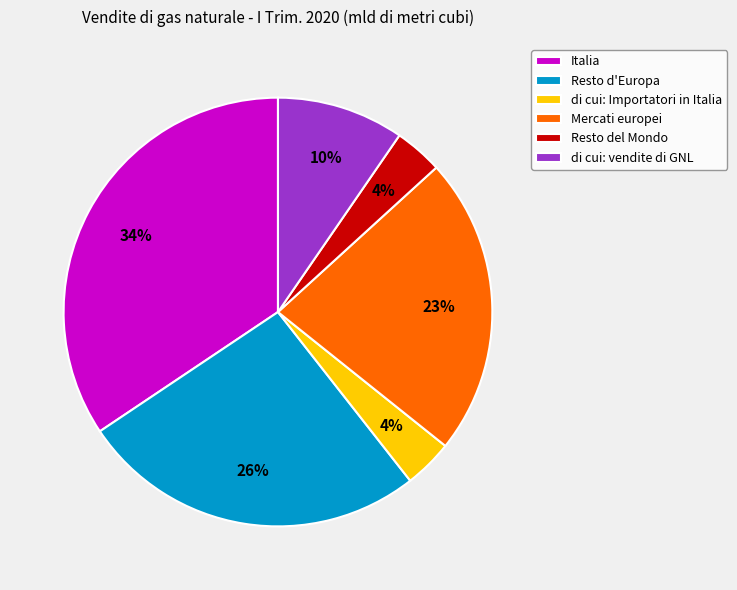

Is it true that di cui: vendite di GNL is 10% of the pie?

True